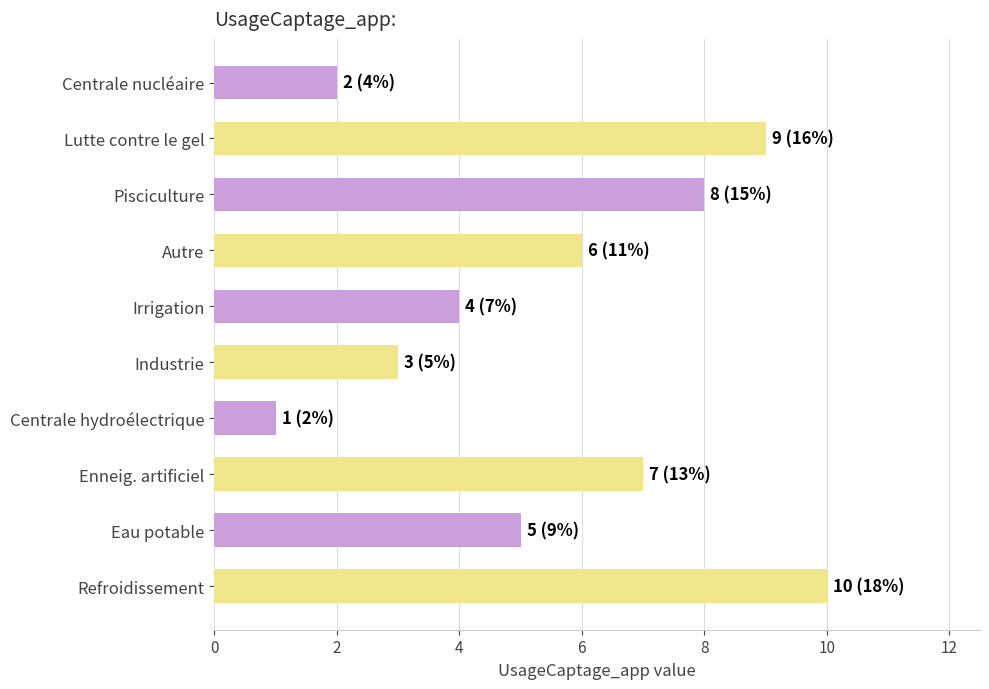

The chart shows a value of 5 at Eau potable. True or false?

True